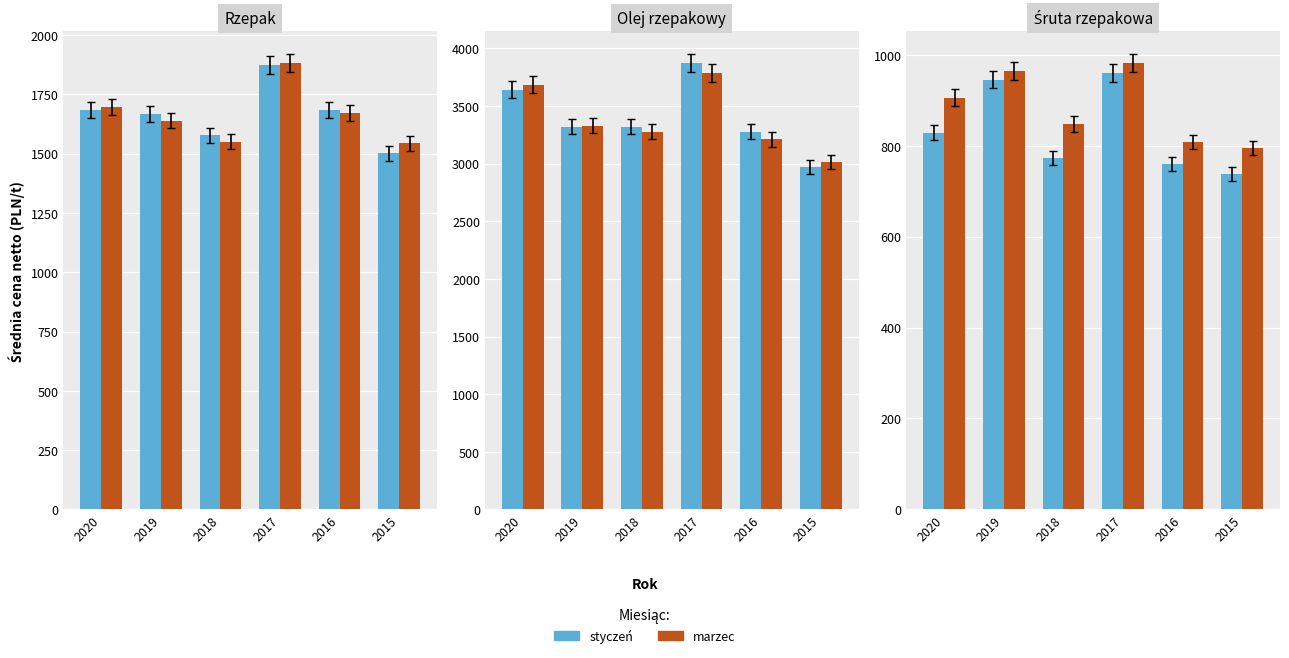

Between 2015 and 2020, which is larger?

2020